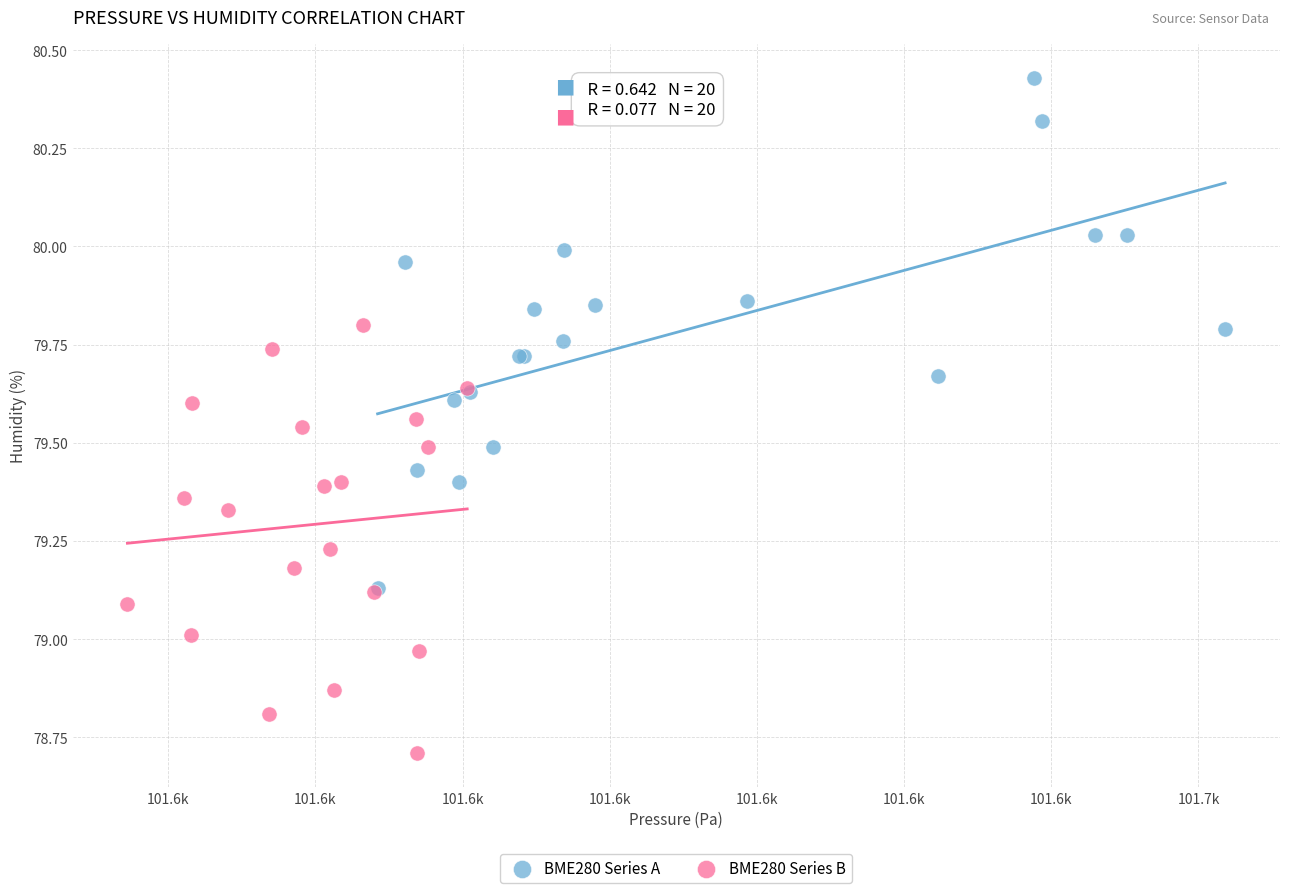

Which series contains the lowest Y value?

BME280 Series B